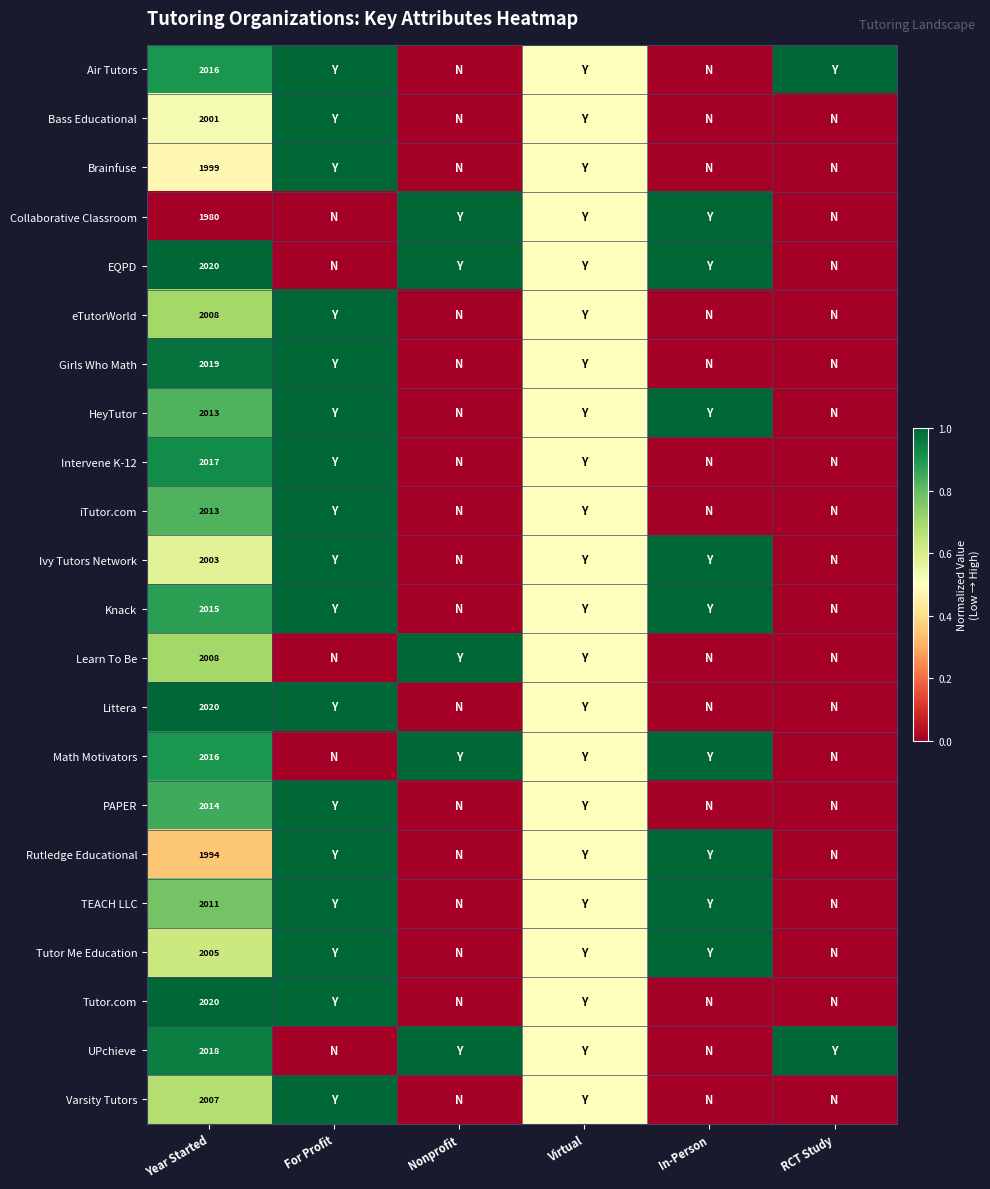

What is the sum of the Ivy Tutors Network values at Nonprofit and Year Started?

0.6